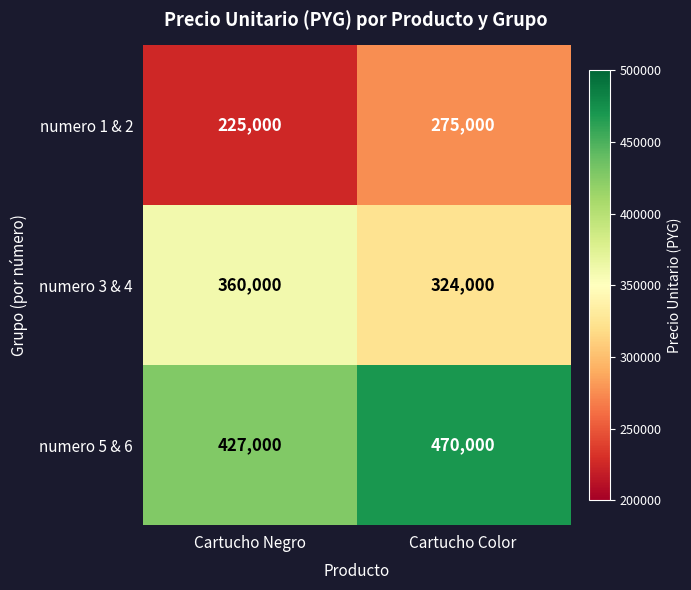

How many data points does each series have?

2